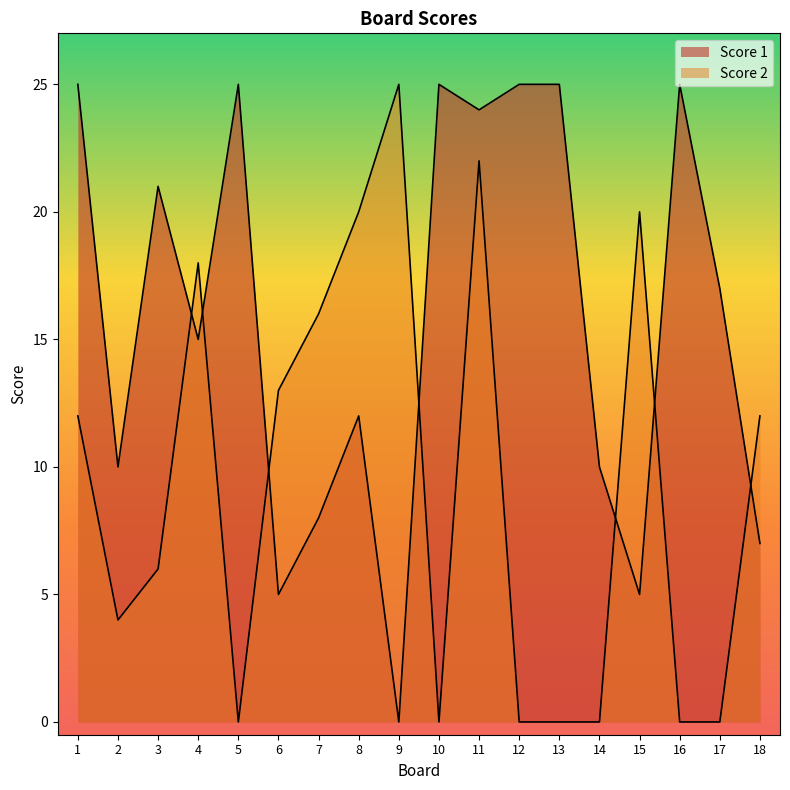

True or false: Score 2 has a value of -14 at 17.

False